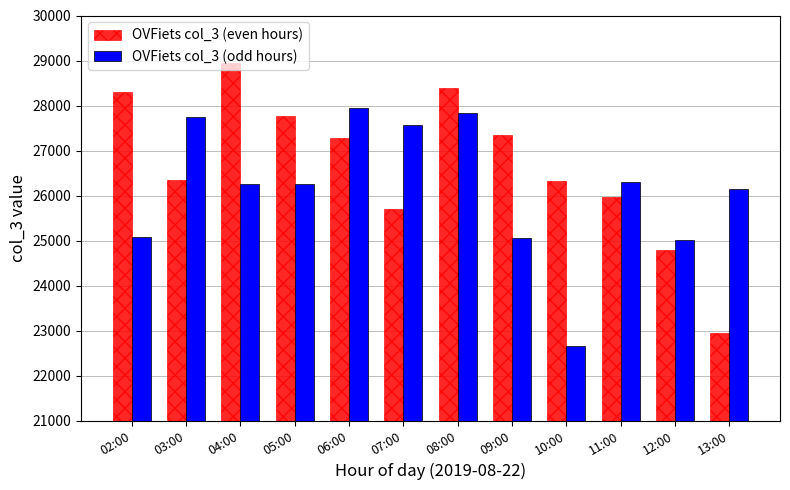

True or false: OVFiets col_3 (even hours) has a value of 26320 at 10:00.

True